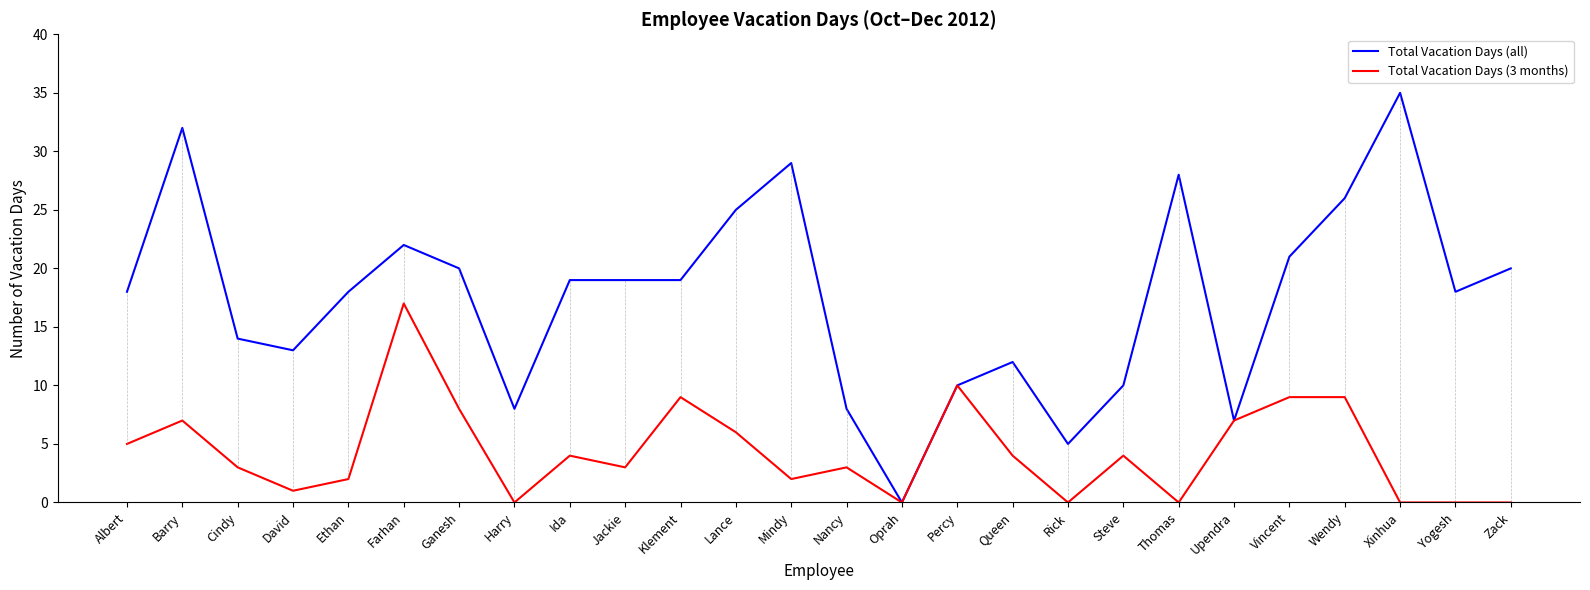

What is the sum of the Total Vacation Days (all) values at David and Zack?

33